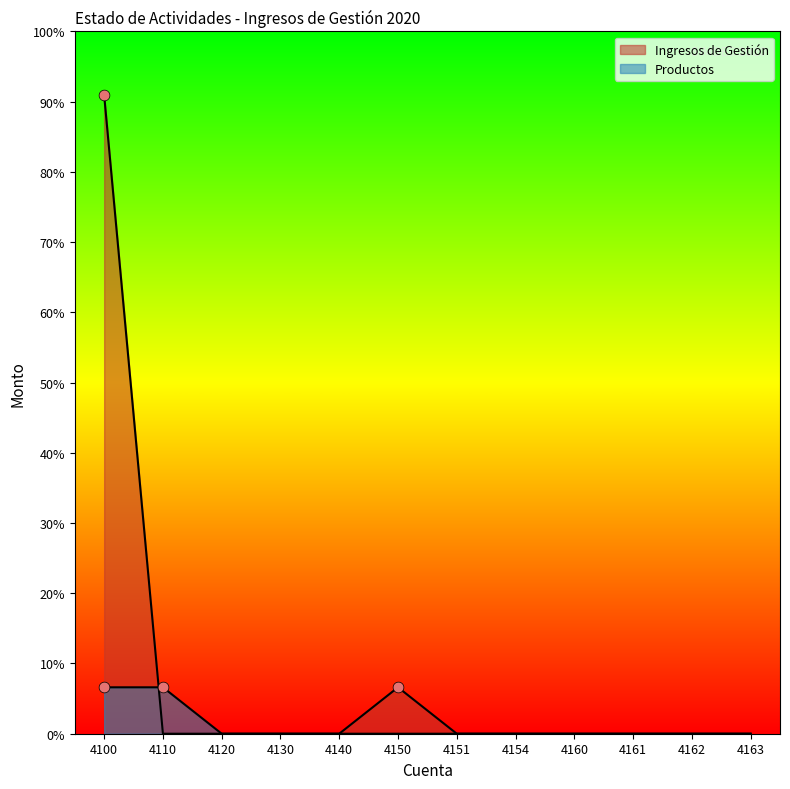

Which series reaches the minimum Y coordinate?

Ingresos de Gestión